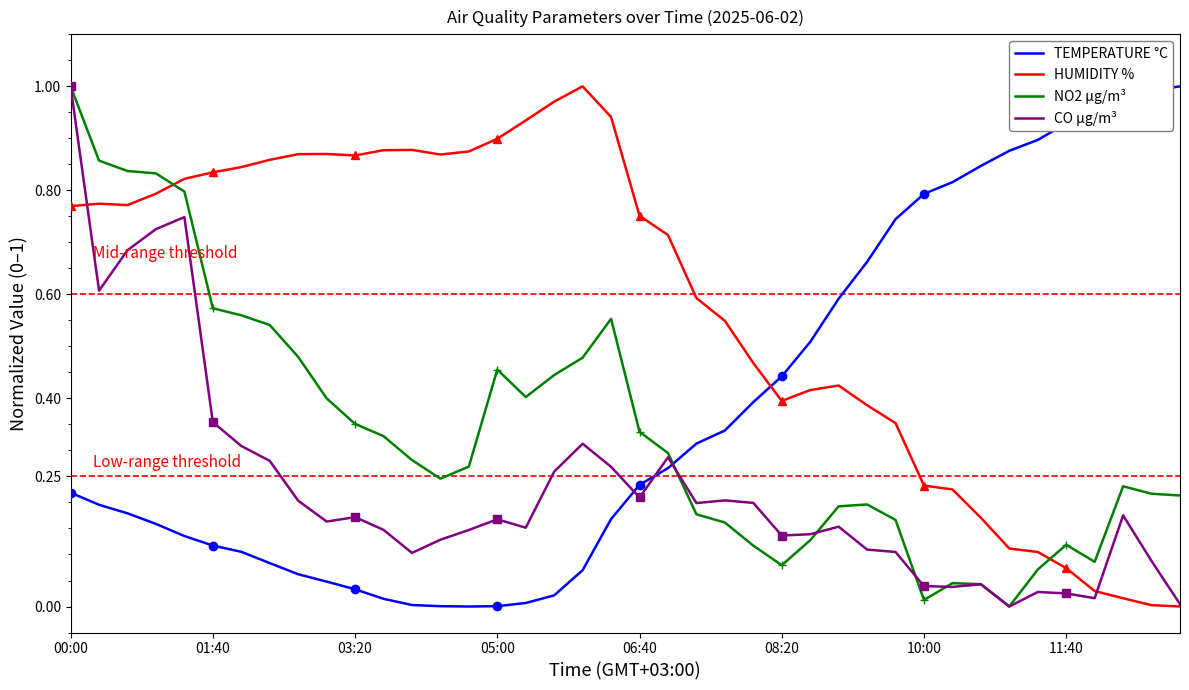

How many intersections are there between NO2 µg/m³ and TEMPERATURE °C?

1